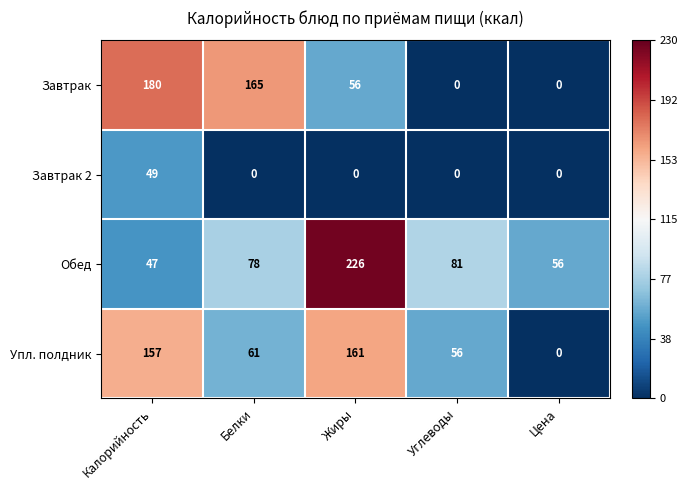

Reading left to right, list all the values displayed in this chart.

Завтрак: 180	165	56	0	0
Завтрак 2: 49	0	0	0	0
Обед: 47	78	226	81	56
Упл. полдник: 157	61	161	56	0